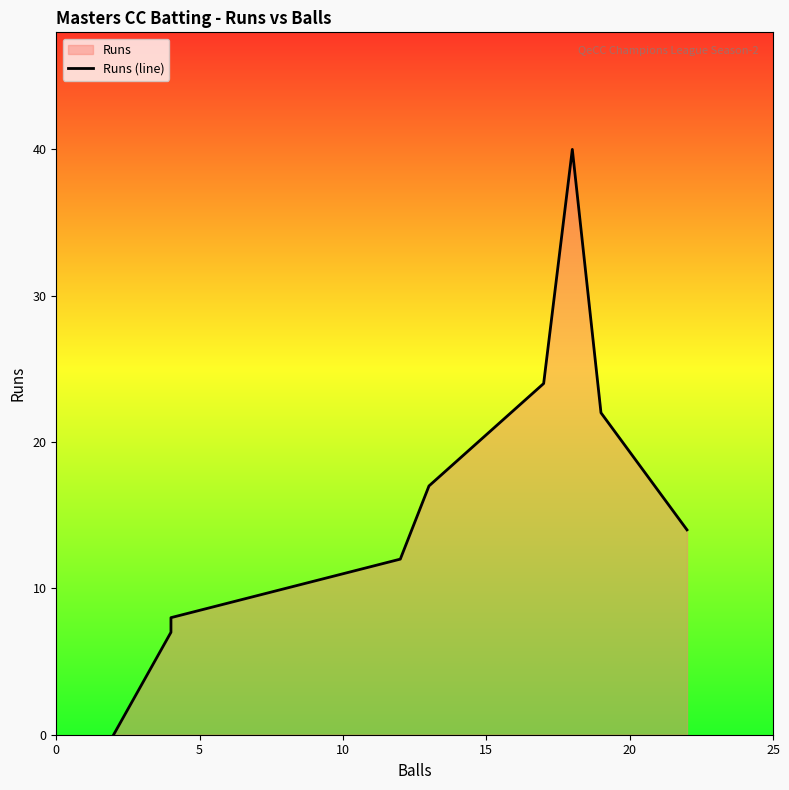

The value at 6 is 26. True or false?

False